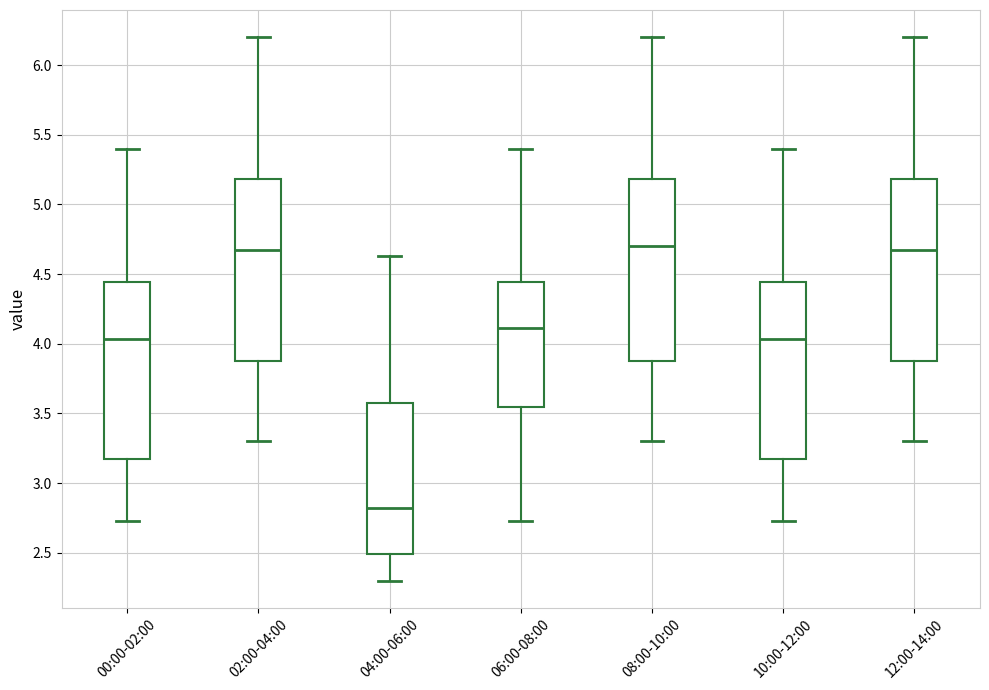

Reading left to right, read every box against the y-axis: the position of its median line, the range the box covers, and the ends of its whiskers. The values are not printed on the chart, so give them approximately, as read against the axis.

00:00-02:00: median 4.05, box 3.20 to 4.45, whiskers 2.75 to 5.40
02:00-04:00: median 4.65, box 3.85 to 5.20, whiskers 3.30 to 6.20
04:00-06:00: median 2.80, box 2.50 to 3.55, whiskers 2.30 to 4.65
06:00-08:00: median 4.10, box 3.55 to 4.45, whiskers 2.75 to 5.40
08:00-10:00: median 4.70, box 3.85 to 5.20, whiskers 3.30 to 6.20
10:00-12:00: median 4.05, box 3.20 to 4.45, whiskers 2.75 to 5.40
12:00-14:00: median 4.65, box 3.85 to 5.20, whiskers 3.30 to 6.20